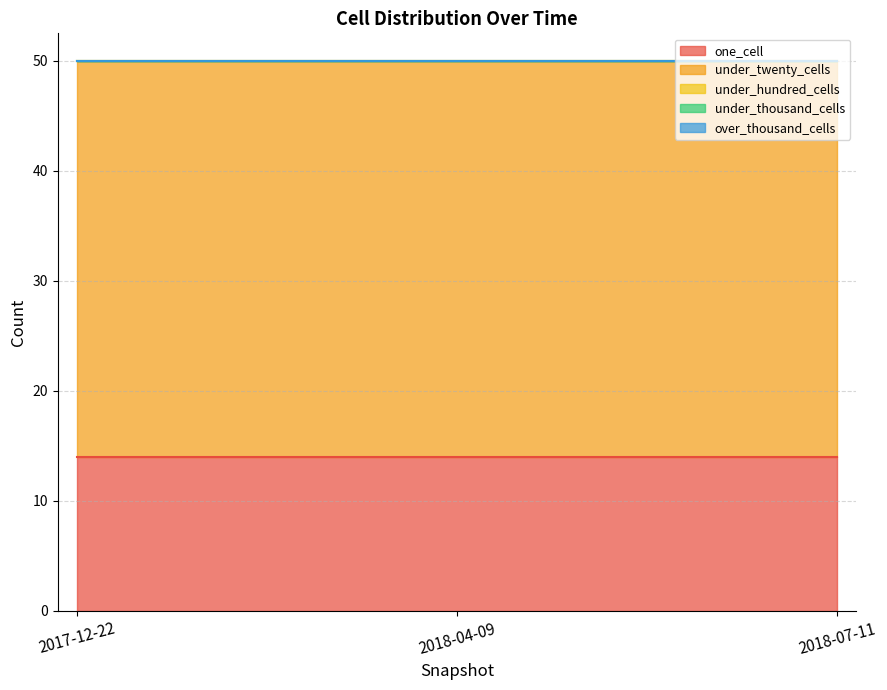

How many lines are shown in the chart?

5